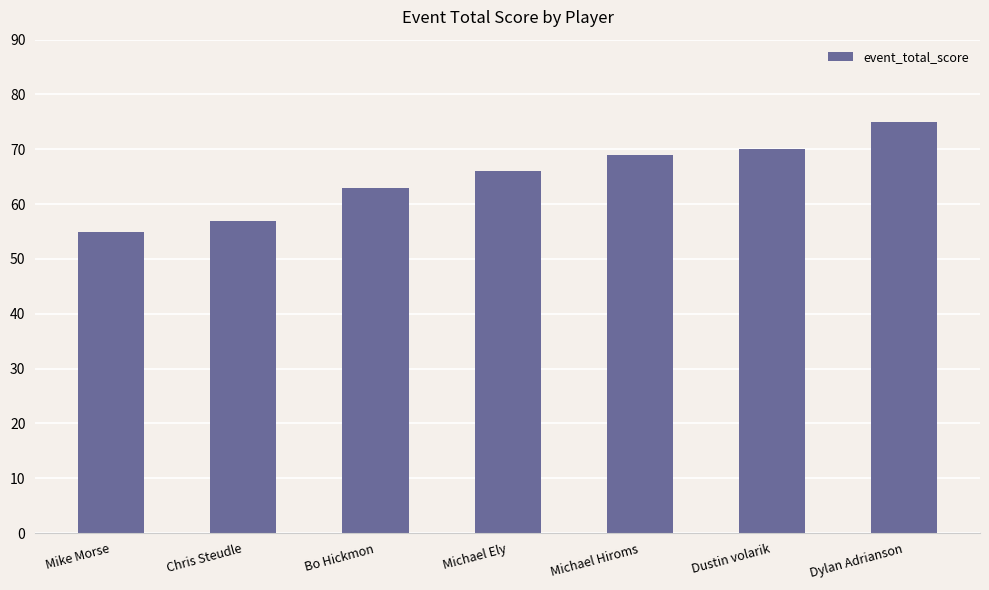

List the labels in order of value, smallest first.

Mike Morse, Chris Steudle, Bo Hickmon, Michael Ely, Michael Hiroms, Dustin volarik, Dylan Adrianson